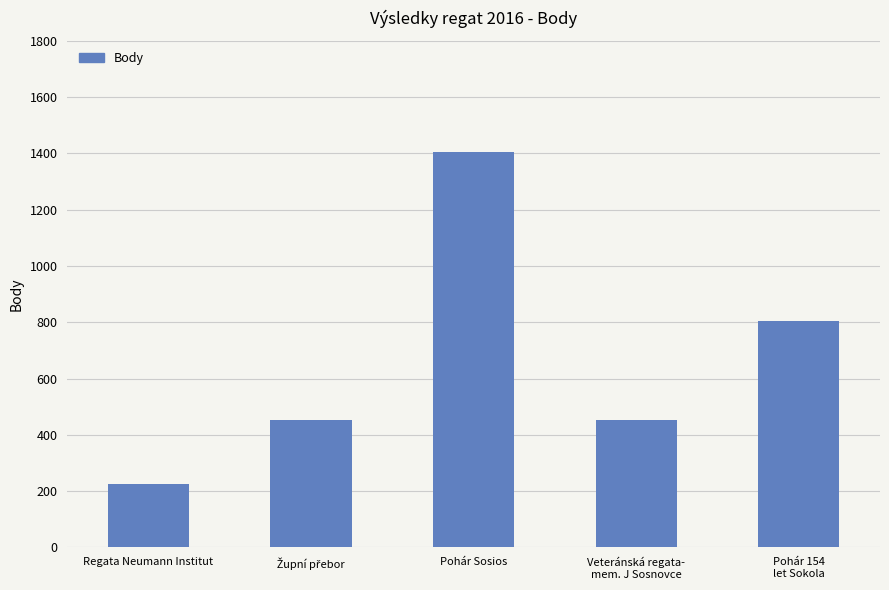

What is the label of the 1st bar from the left?

Regata Neumann Institut